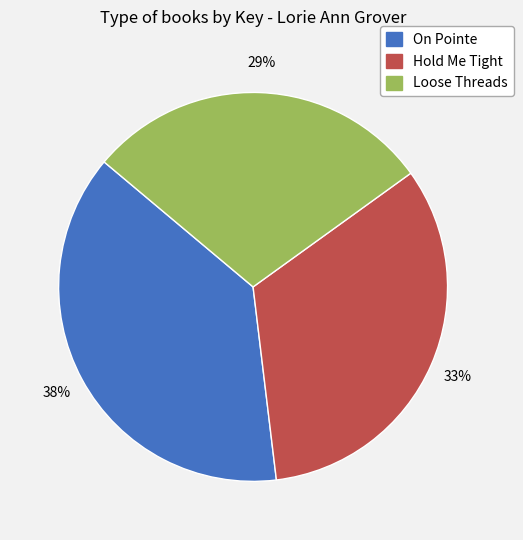

Combined, do Hold Me Tight and Loose Threads account for over 50%?

Yes